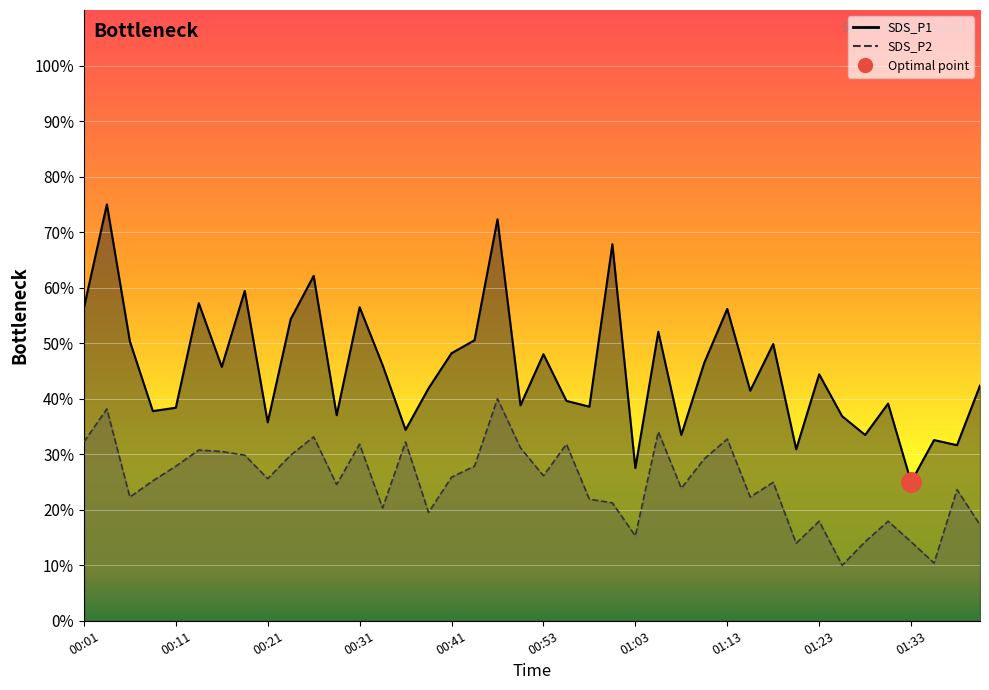

Is it true that SDS_P1 equals 47.0 at 01:35?

False